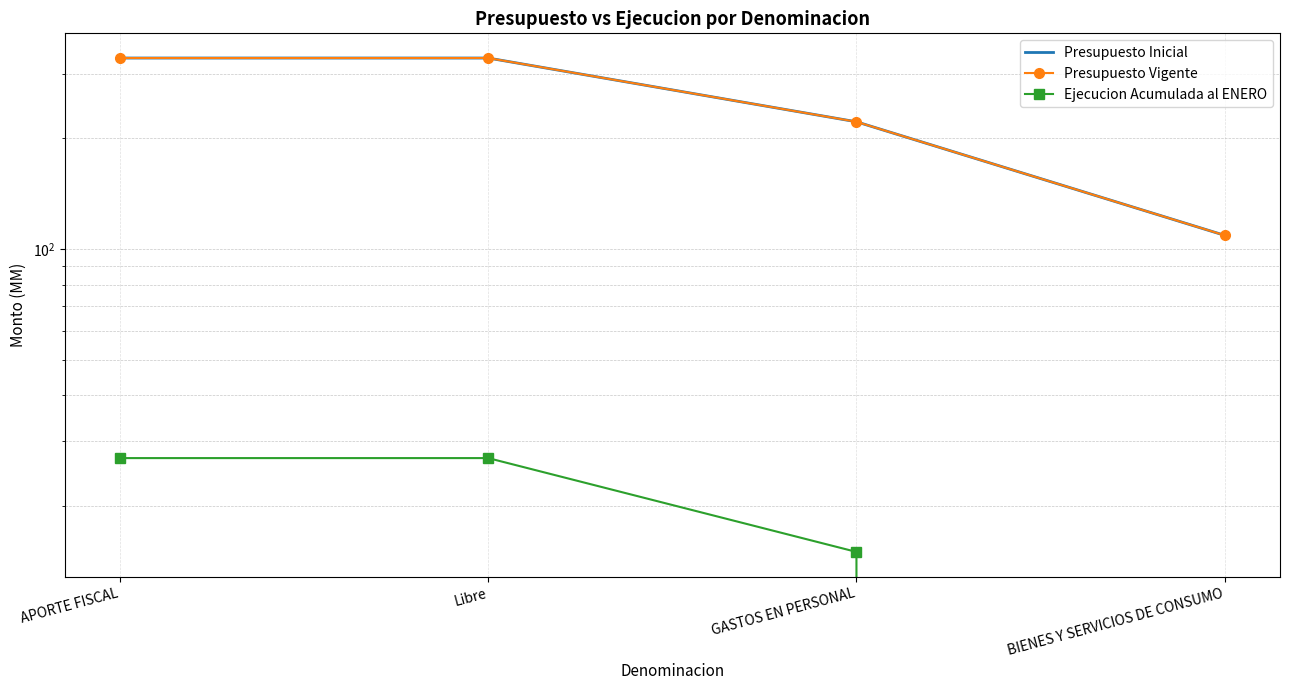

Does the chart have visible grid lines?

Yes